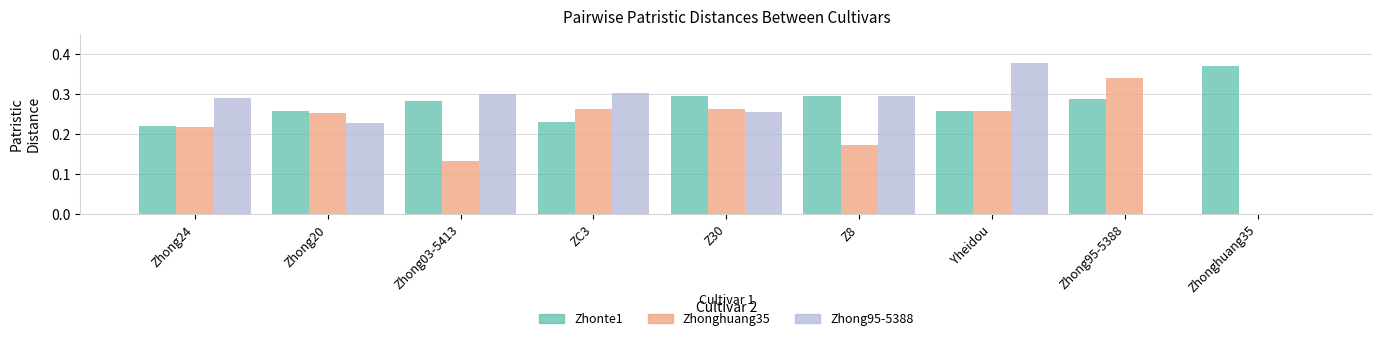

At which category is the sum across all series the highest?

Yheidou